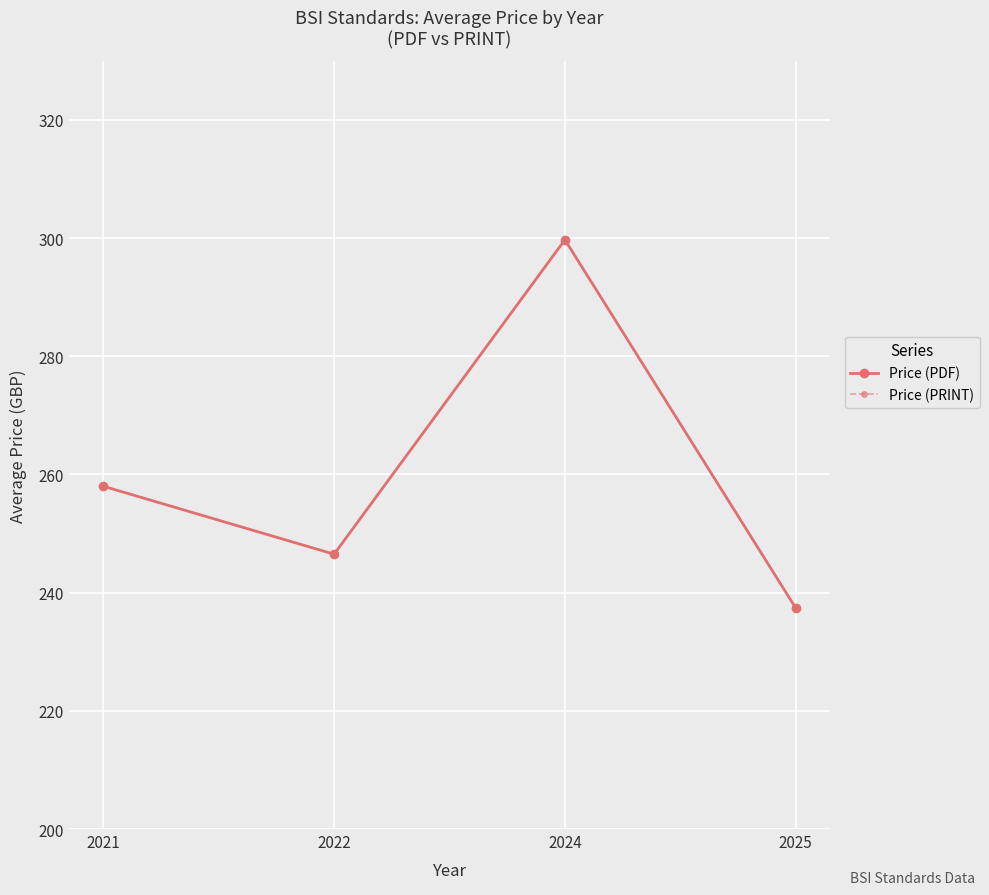

Does the chart display data point markers on the line(s)?

Yes